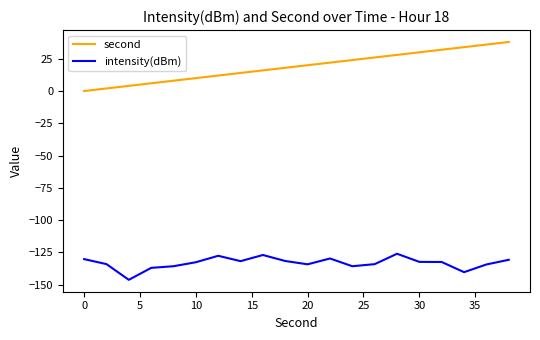

Which series has the largest total across all categories?

second